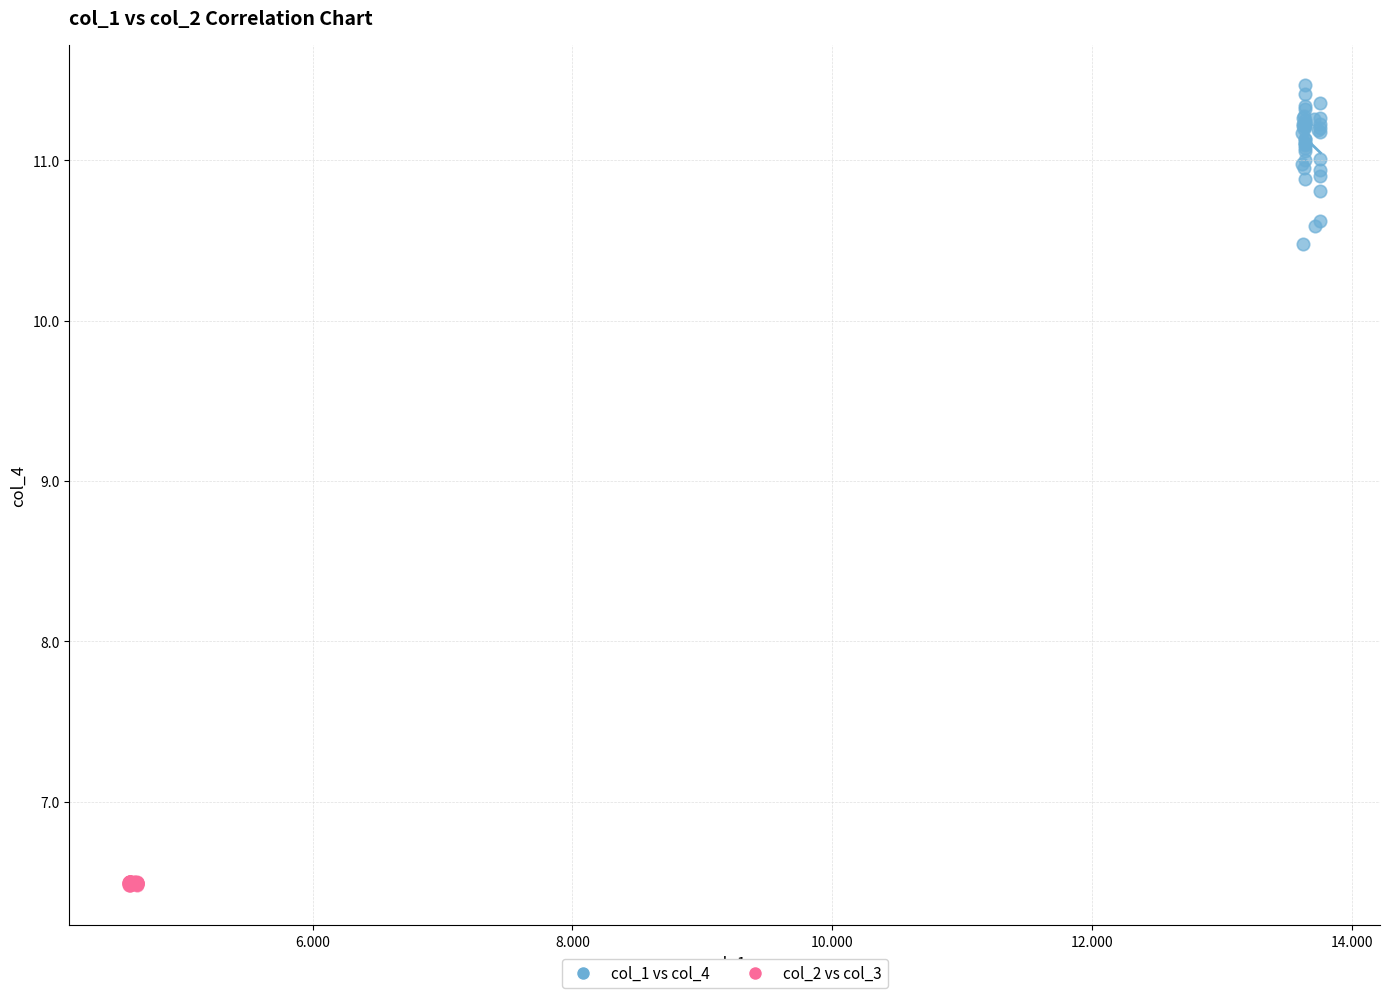

Which series contains the highest Y value?

col_1 vs col_4